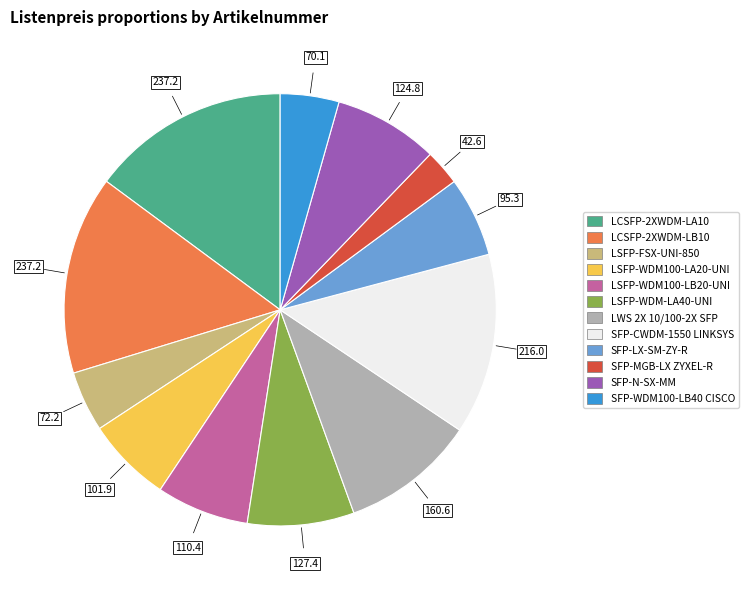

Does any single category account for the majority?

No